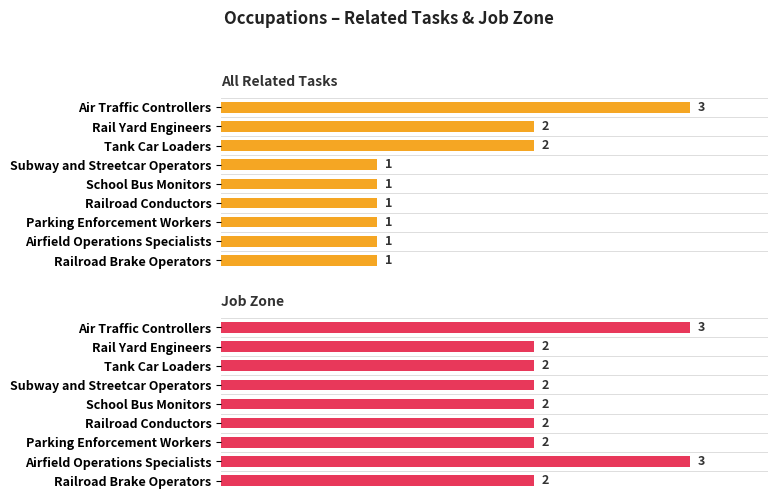

Count the All Related Tasks values in the range 1 to 2.

8